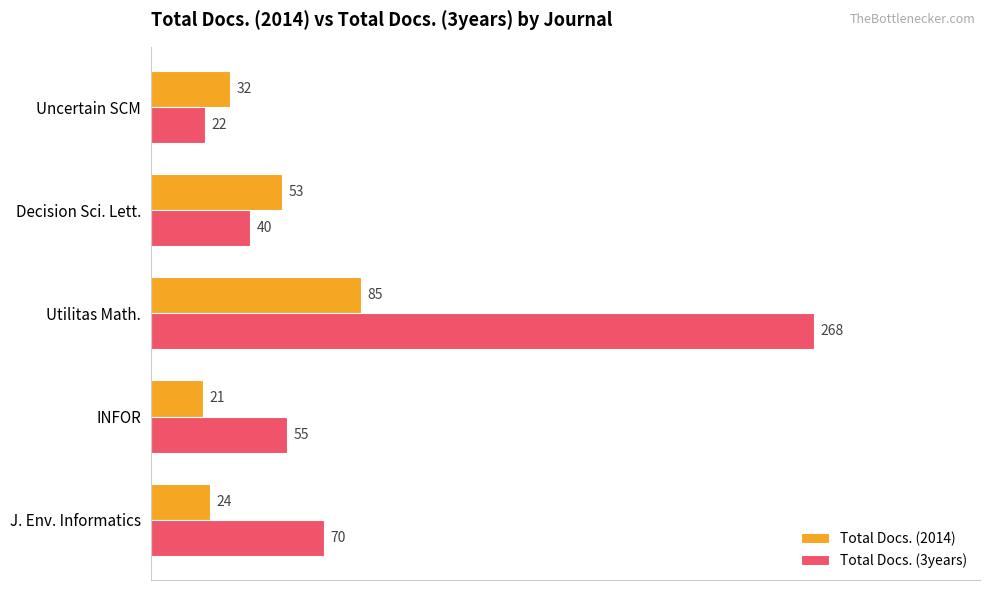

What is the difference between the maximum and minimum values in the Total Docs. (3years) series?

246